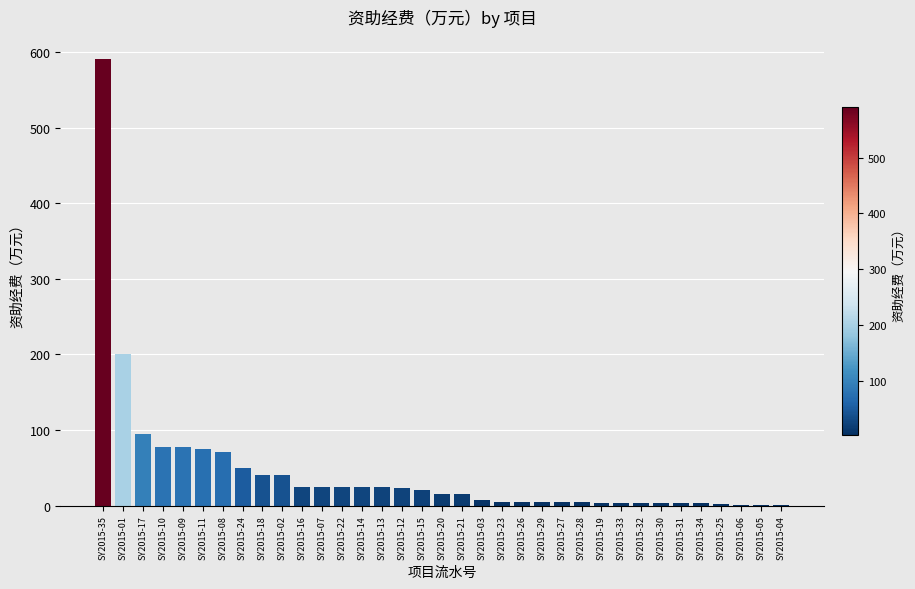

At which label is the value closest to 295?

SY2015-01